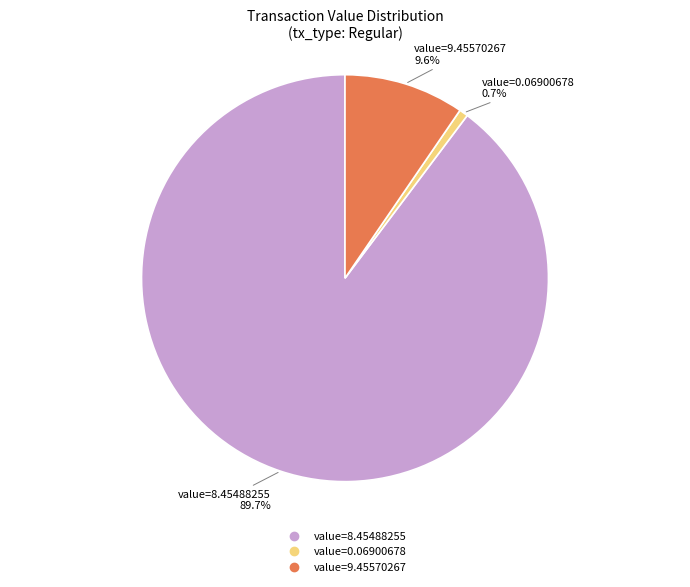

Is there a majority slice in this chart?

Yes